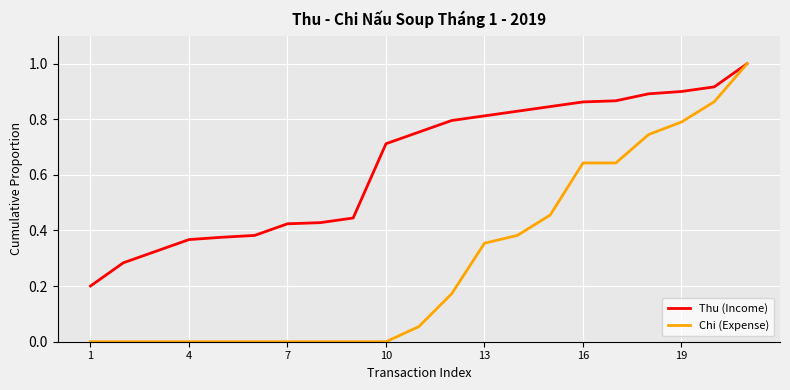

At how many categories does at least one series exceed 0?

21